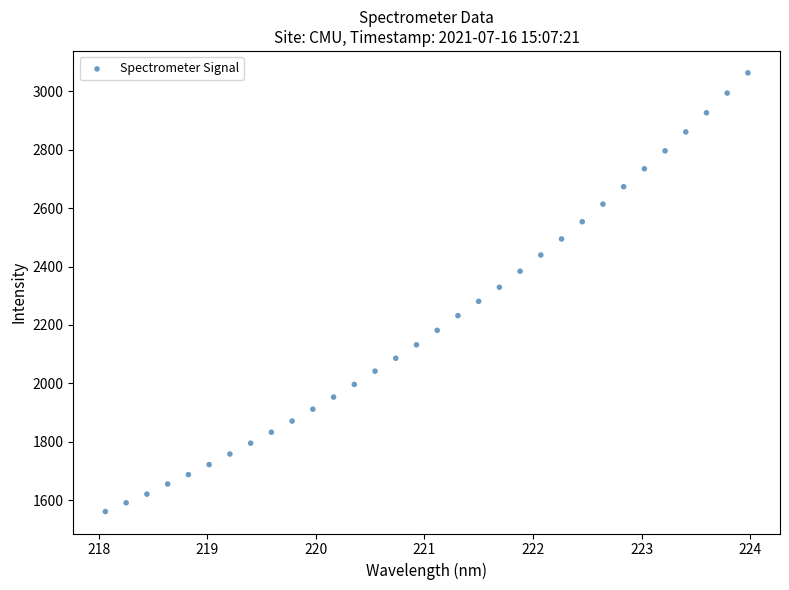

What is the range of X values (max minus min)?

5.9